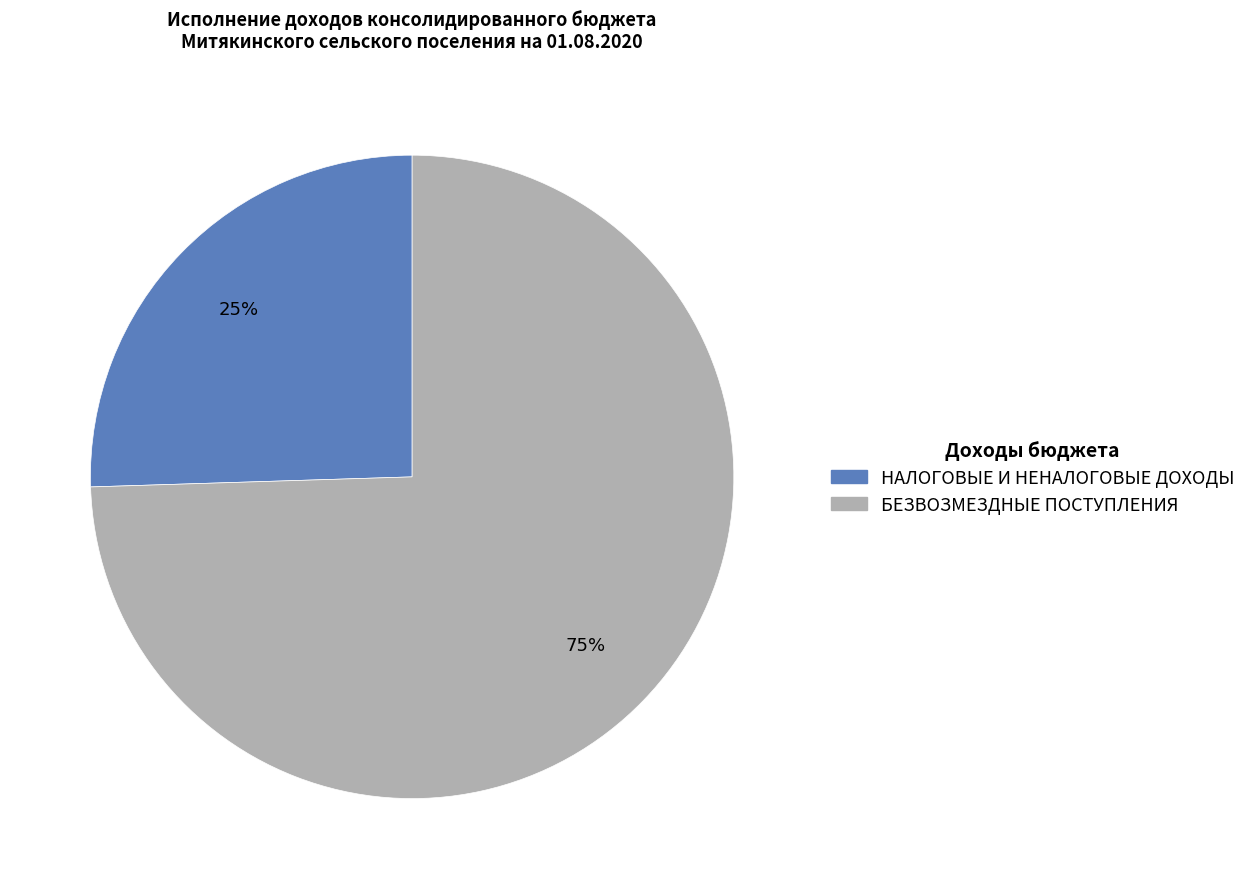

Is the sum of БЕЗВОЗМЕЗДНЫЕ ПОСТУПЛЕНИЯ and НАЛОГОВЫЕ И НЕНАЛОГОВЫЕ ДОХОДЫ greater than half?

Yes